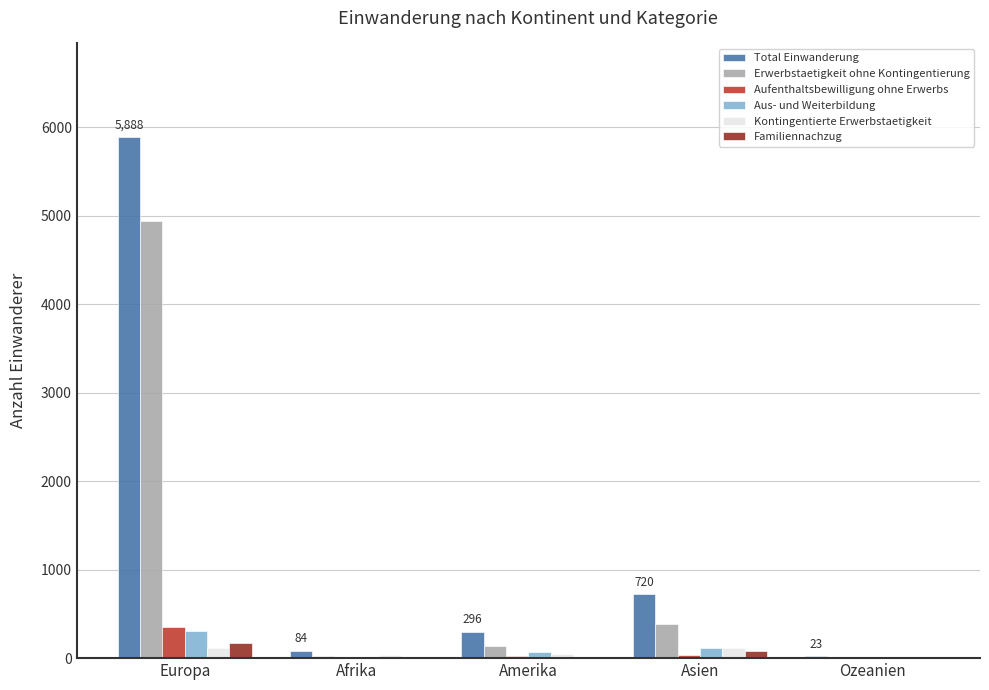

Between Asien and Ozeanien, which series saw the biggest shift?

Total Einwanderung